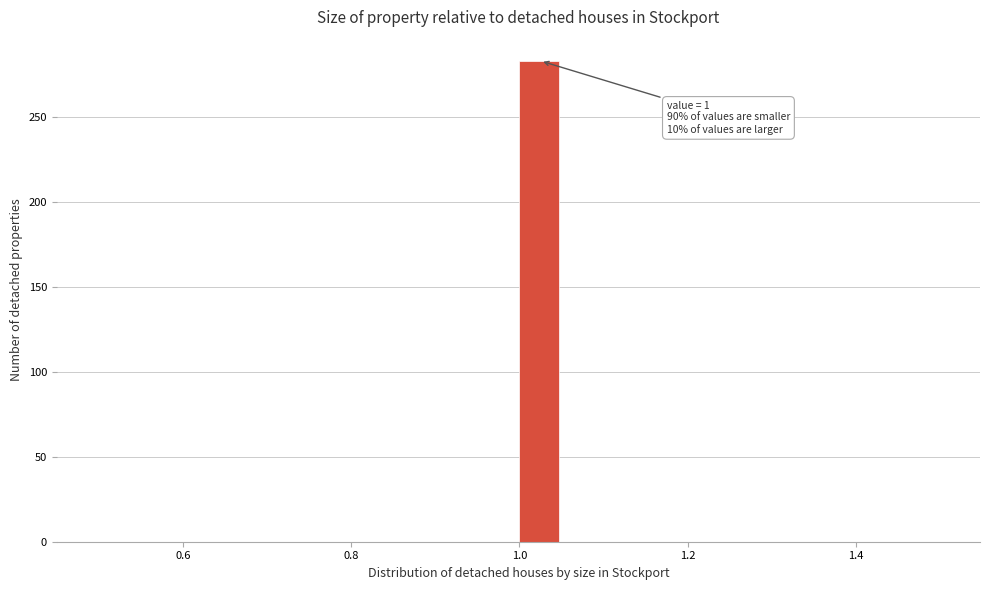

Around what value on the x-axis is the tallest bar? Give the approximate position of its centre, as read against the axis.

1.02